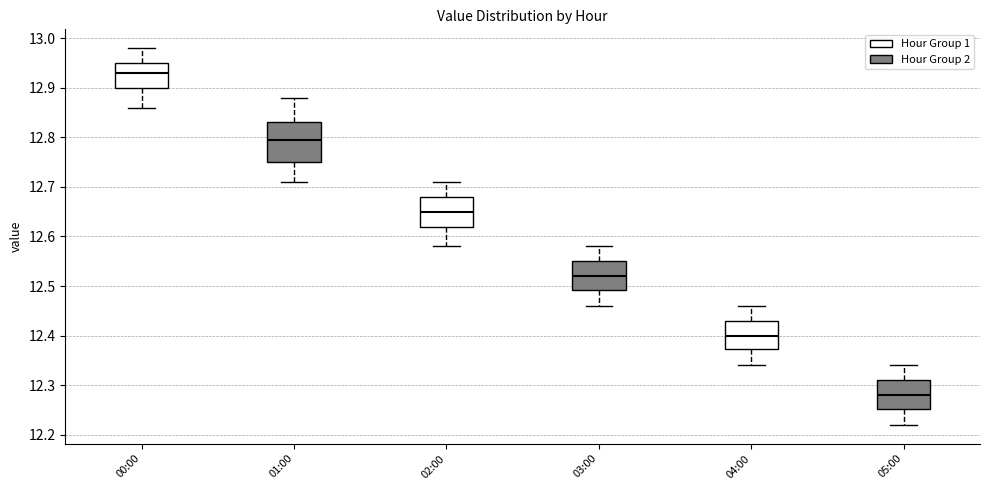

Where is the lower edge of the box for 04:00 on the y-axis? The values are not printed on the chart, so give them approximately, as read against the axis.

12.37